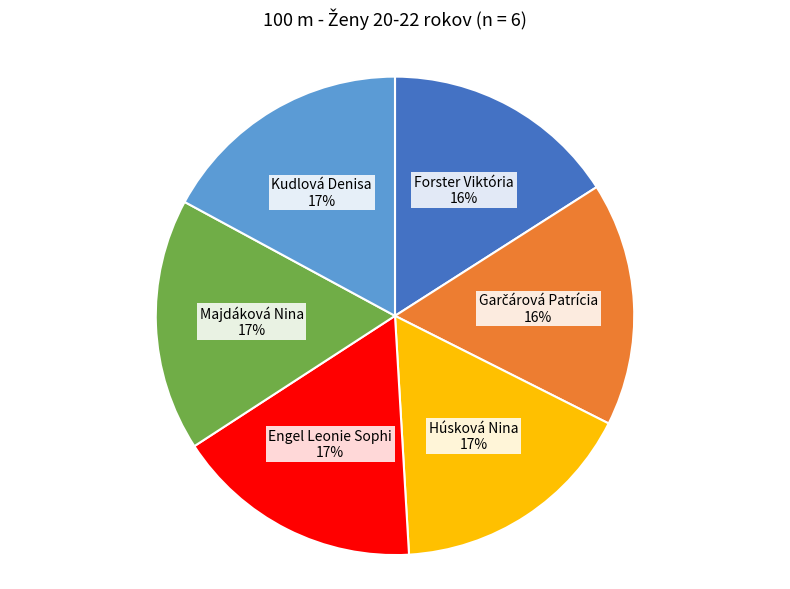

To the nearest percent, what is the average slice percentage?

17%